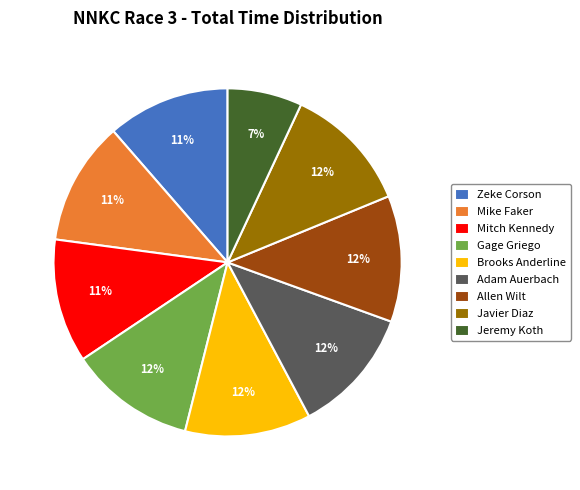

What percentage is the Mike Faker slice, to the nearest percent?

11%